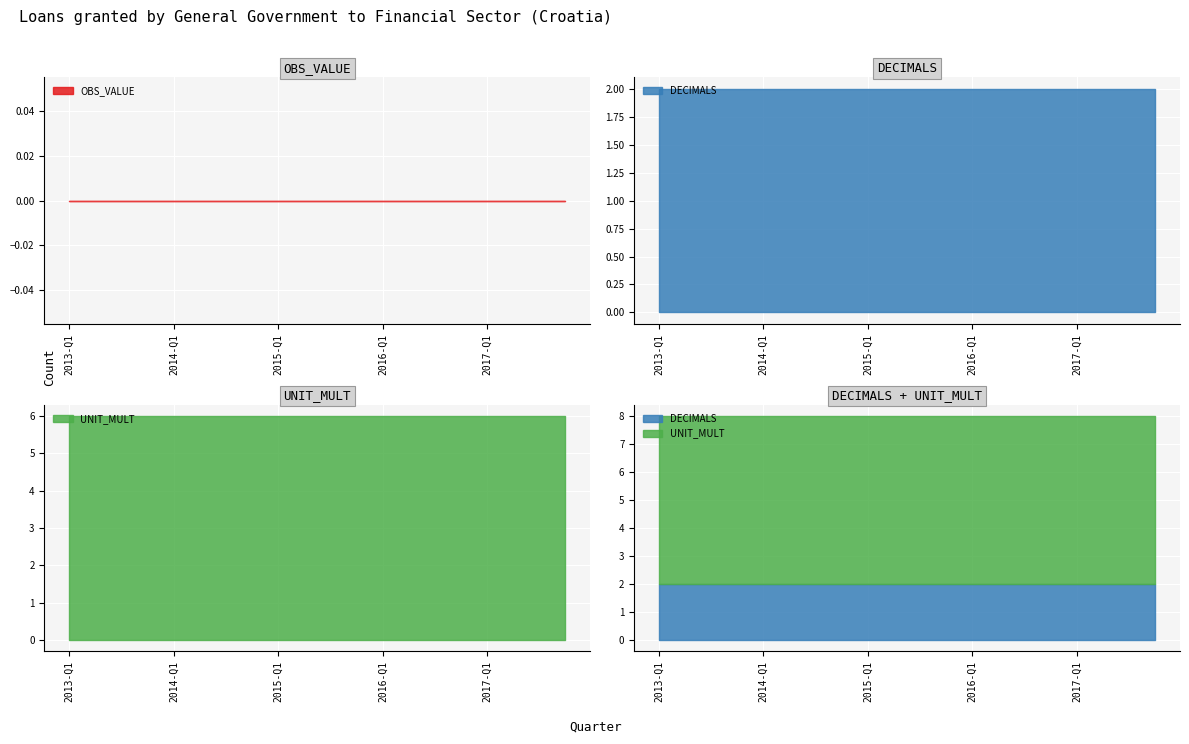

True or false: DECIMALS has more than 2 points higher than both neighbors.

False